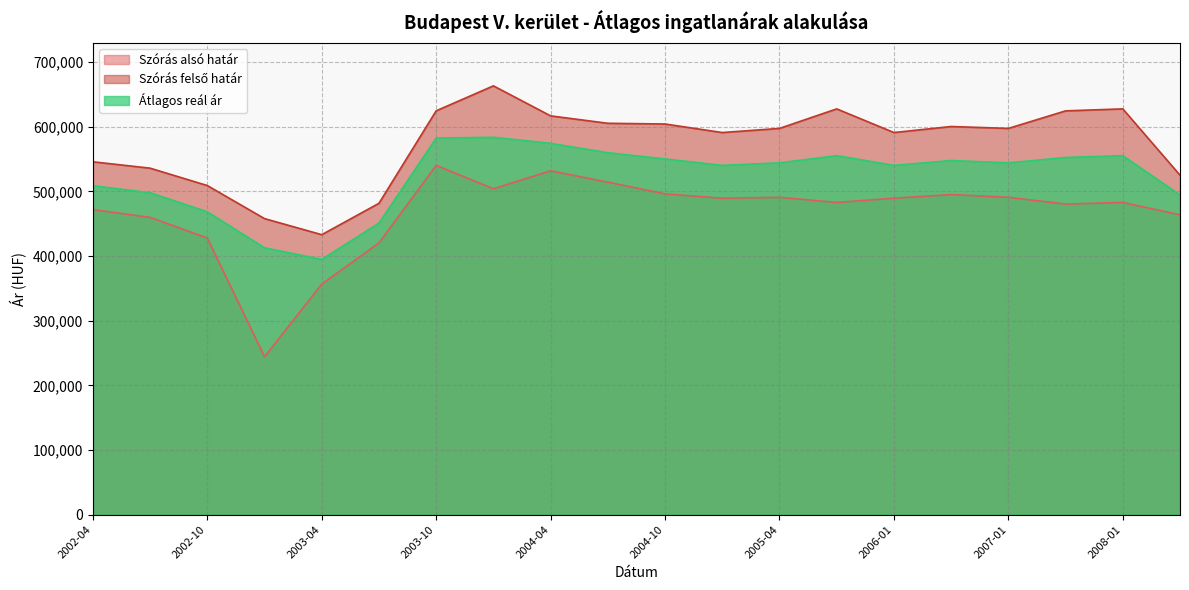

What is the average value of the Szórás felső határ series?

573147